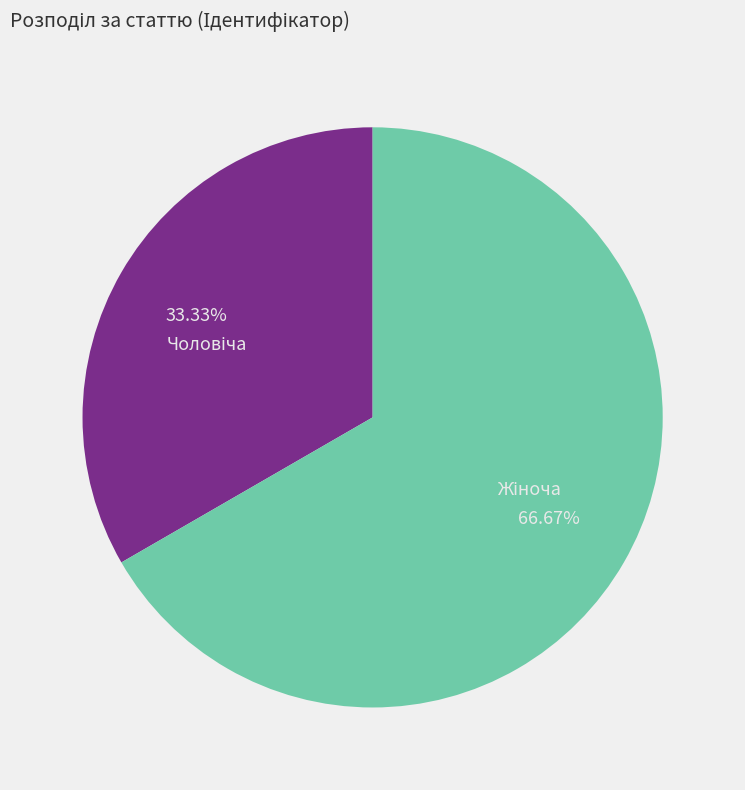

How many slices are in this pie chart?

2